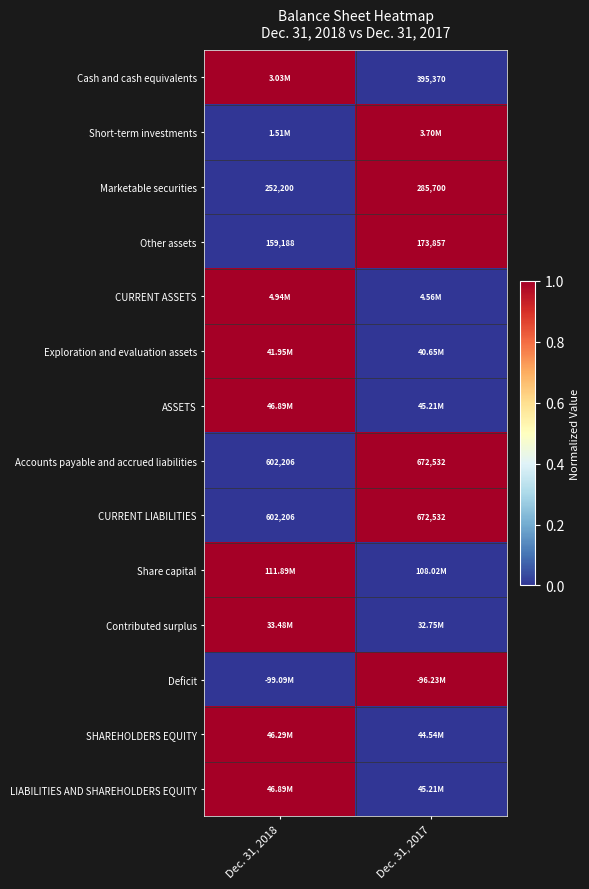

What is the difference between the maximum and minimum values in the Other assets series?

14669